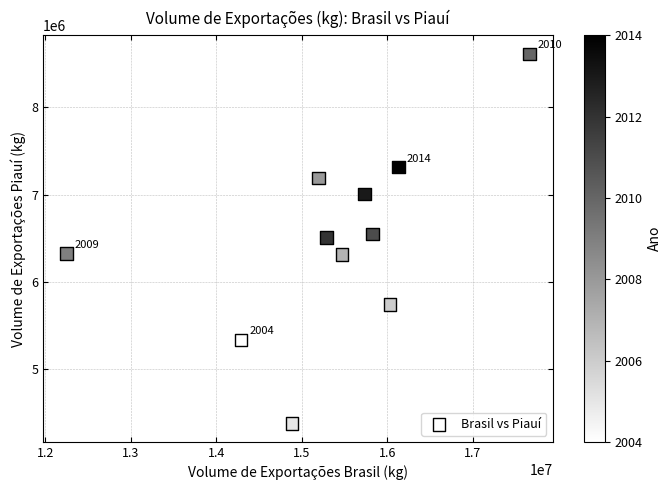

What is the range of X values (max minus min)?

5416606